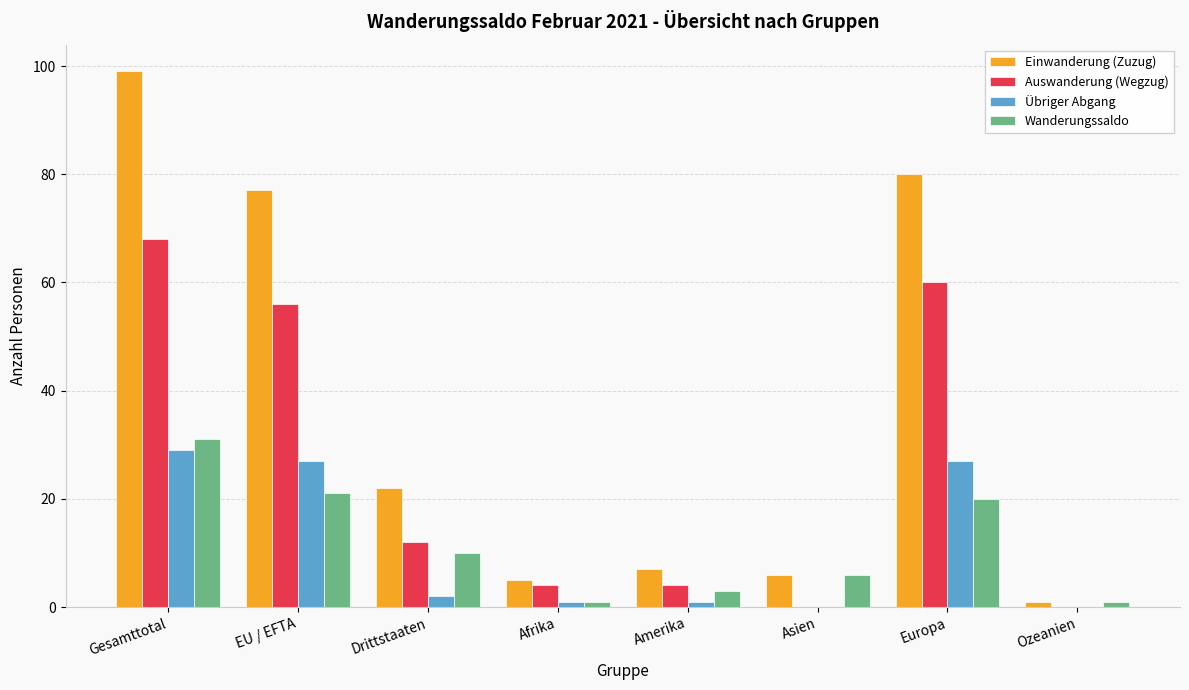

Reading left to right, list all the values displayed in this chart.

Einwanderung (Zuzug): Gesamttotal=99	EU / EFTA=77	Drittstaaten=22	Afrika=5	Amerika=7	Asien=6	Europa=80	Ozeanien=1
Auswanderung (Wegzug): Gesamttotal=68	EU / EFTA=56	Drittstaaten=12	Afrika=4	Amerika=4	Asien=0	Europa=60	Ozeanien=0
Übriger Abgang: Gesamttotal=29	EU / EFTA=27	Drittstaaten=2	Afrika=1	Amerika=1	Asien=0	Europa=27	Ozeanien=0
Wanderungssaldo: Gesamttotal=31	EU / EFTA=21	Drittstaaten=10	Afrika=1	Amerika=3	Asien=6	Europa=20	Ozeanien=1